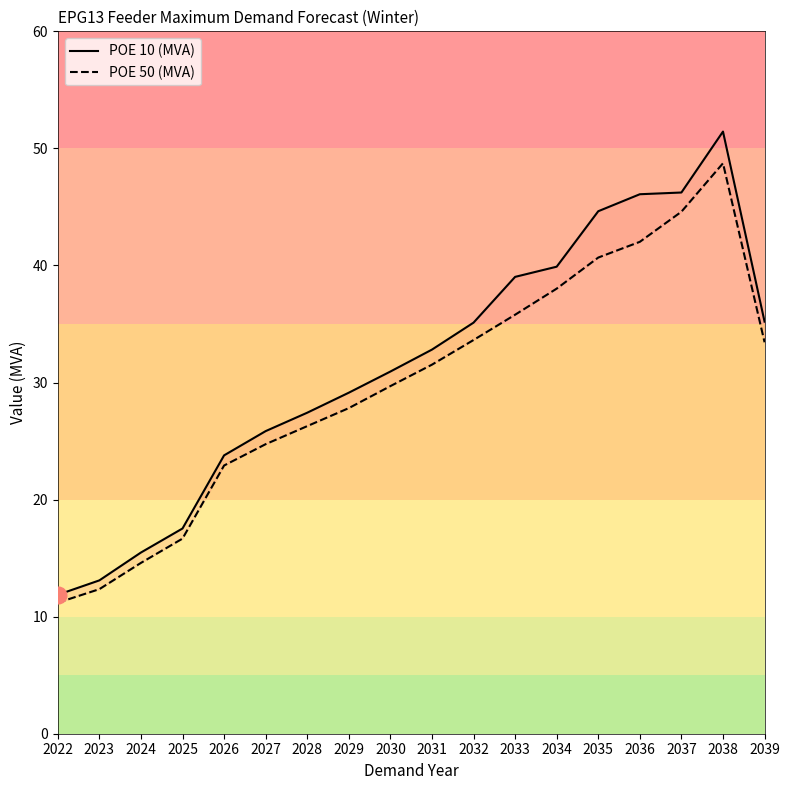

Is the value of POE 50 (MVA) at 2039 greater than the value of POE 10 (MVA) at 2037?

No